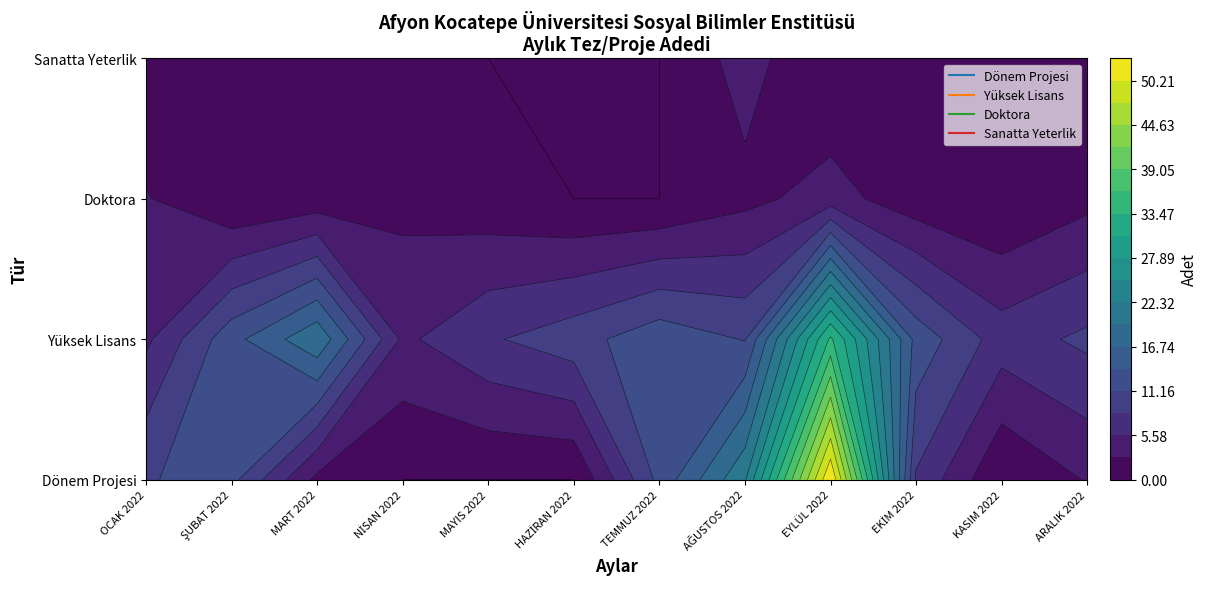

Reading left to right, extract all data points from this chart.

Dönem Projesi: 11	12	2	0	0	0	12	22	53	8	0	3
Yüksek Lisans: 5	13	19	5	8	10	13	11	34	13	7	9
Doktora: 3	0	1	2	1	0	0	2	4	1	0	2
Sanatta Yeterlik: 0	2	0	0	0	0	0	4	0	0	1	0